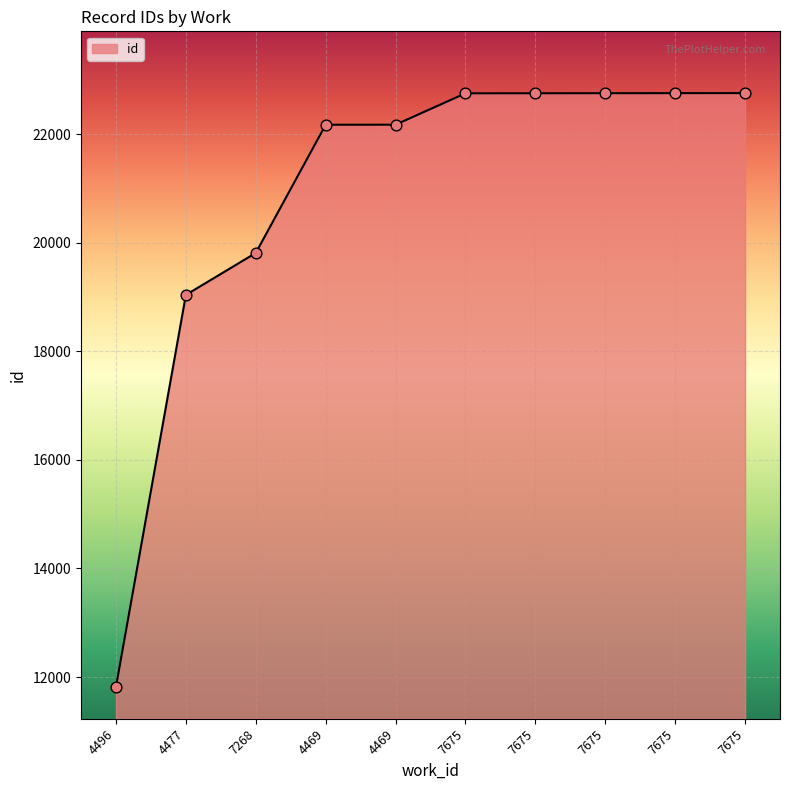

Approximately how many times larger is the value at 4469 compared to 4469?

1.0